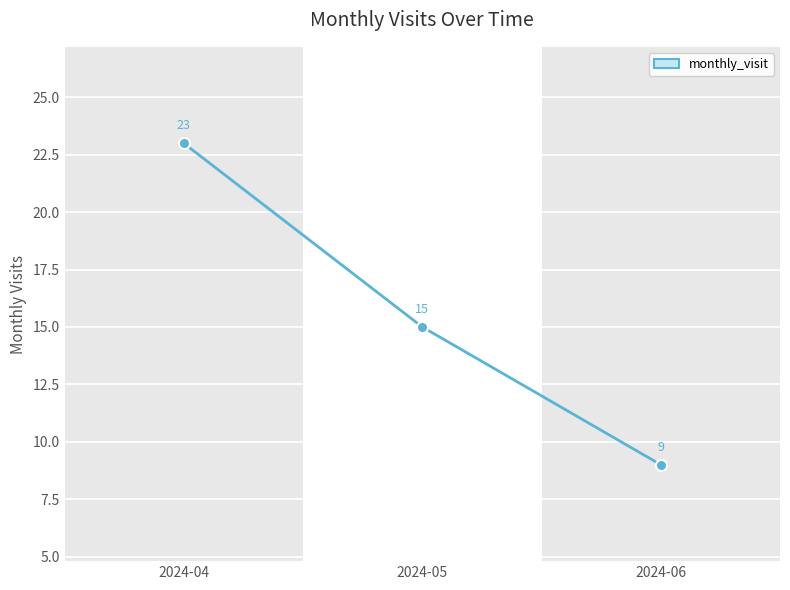

Between 2024-06 and 2024-04, which is larger?

2024-04